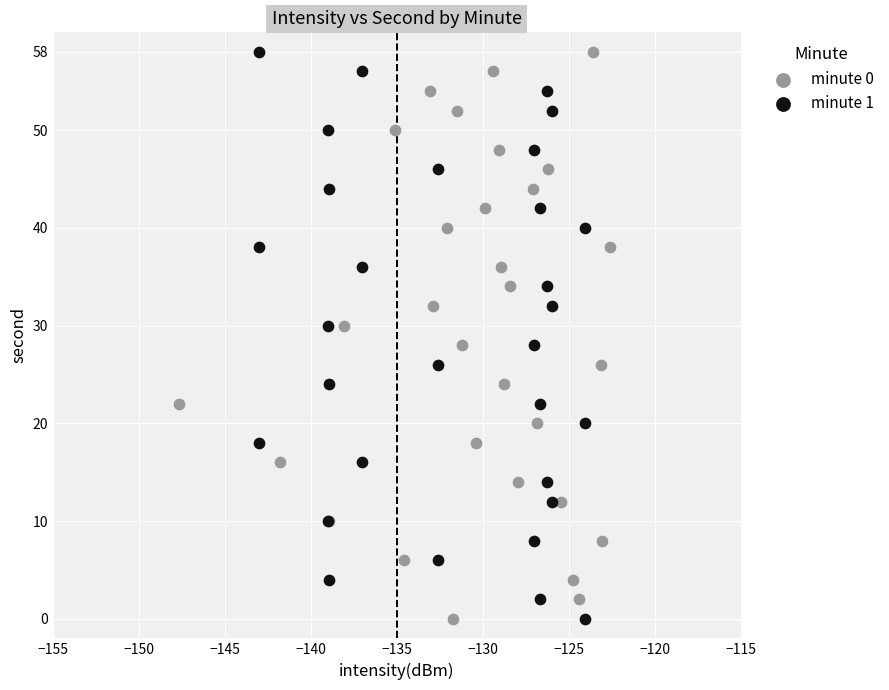

What are all the series names shown in the legend?

minute 0, minute 1